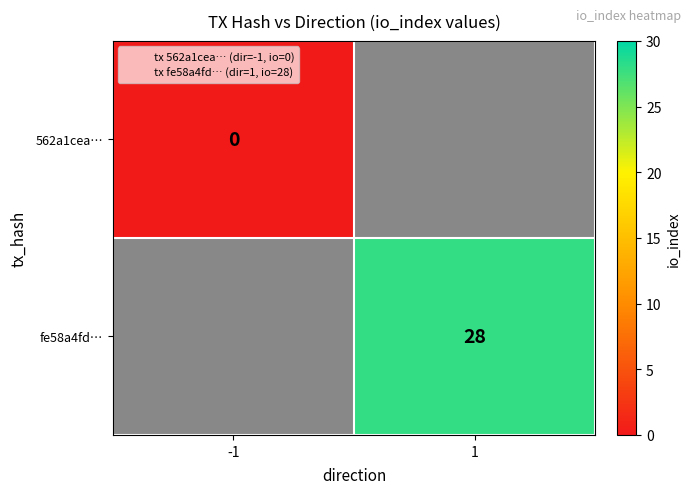

At which category does the chart reach its minimum across all series?

-1